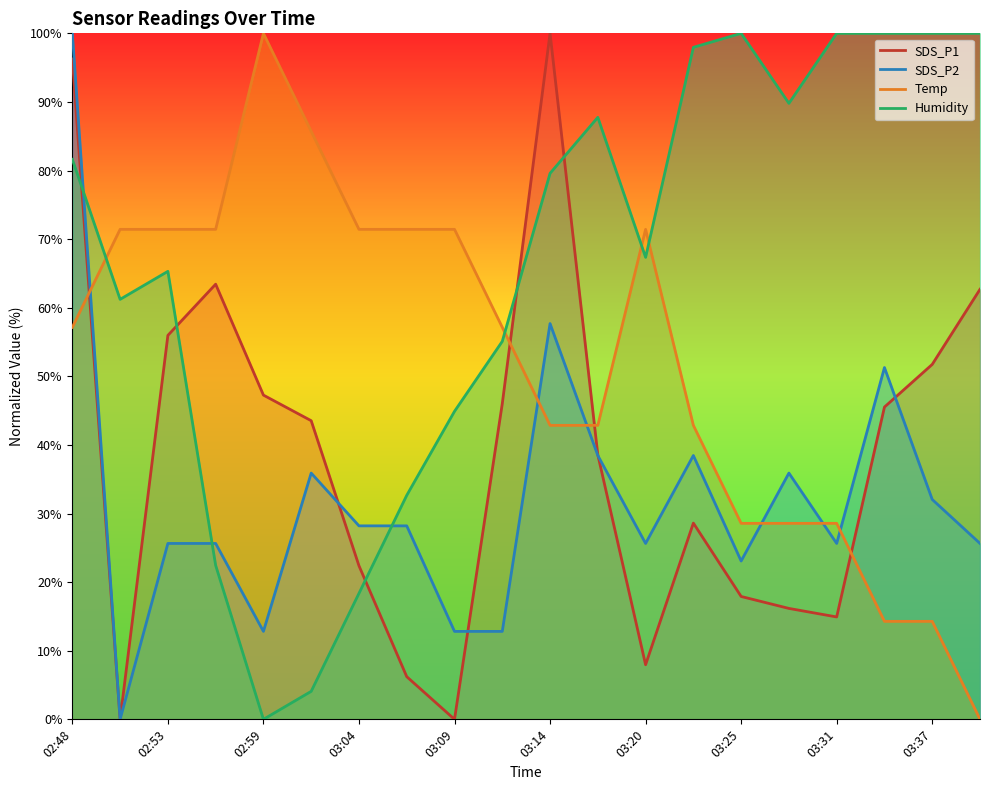

How many interior local peaks does the Humidity series have?

3